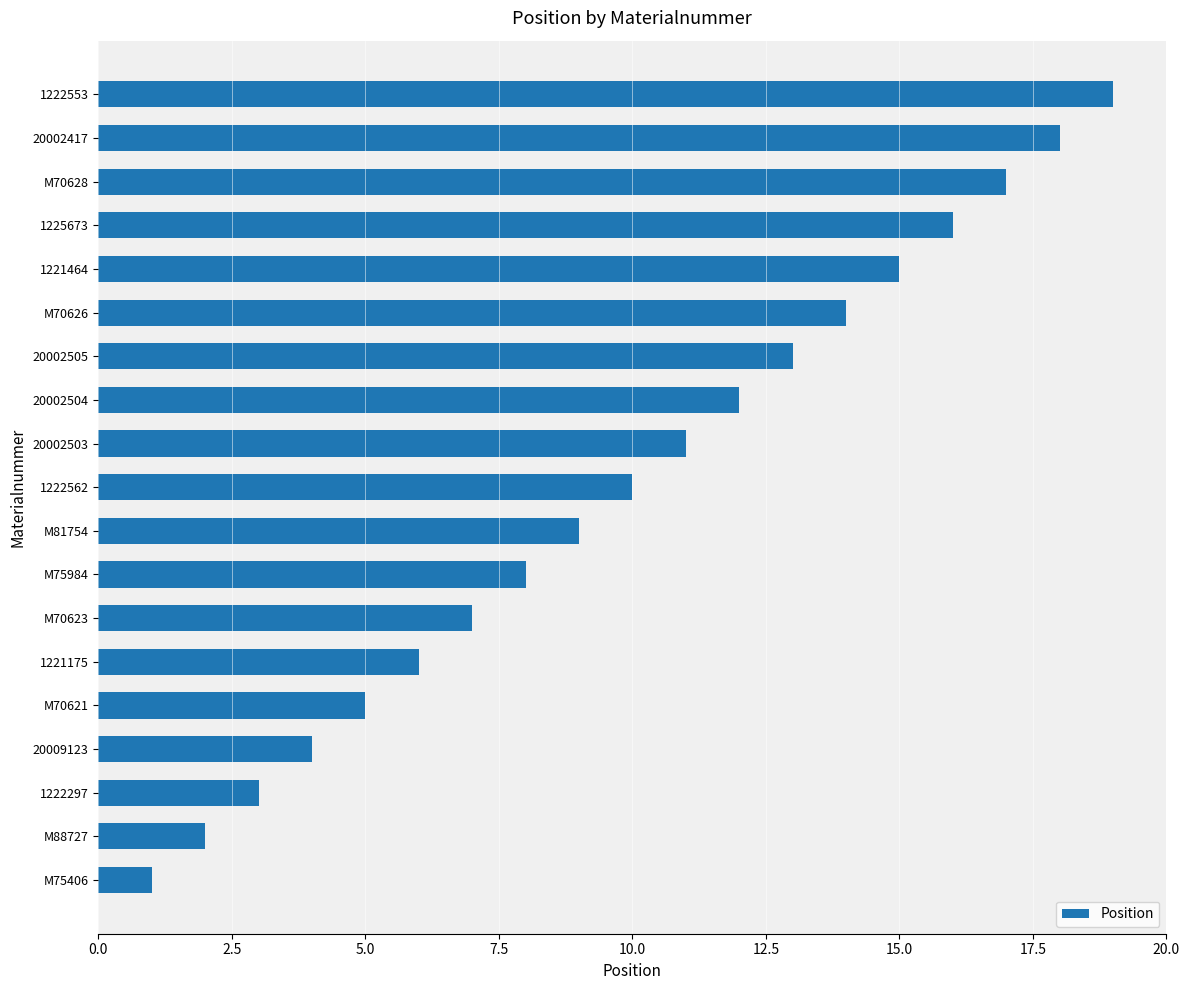

How many categories are shown in the chart?

19